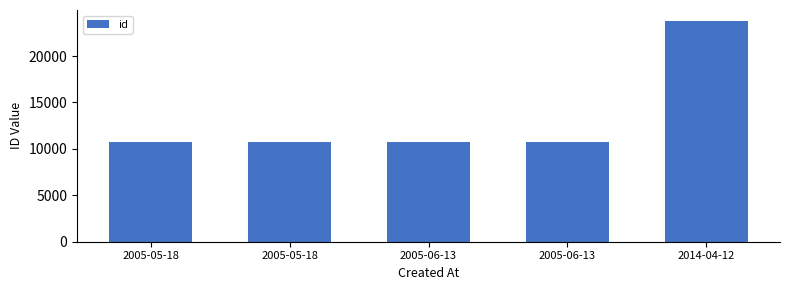

Rank the categories by value from lowest to highest.

2005-05-18, 2005-05-18, 2005-06-13, 2005-06-13, 2014-04-12